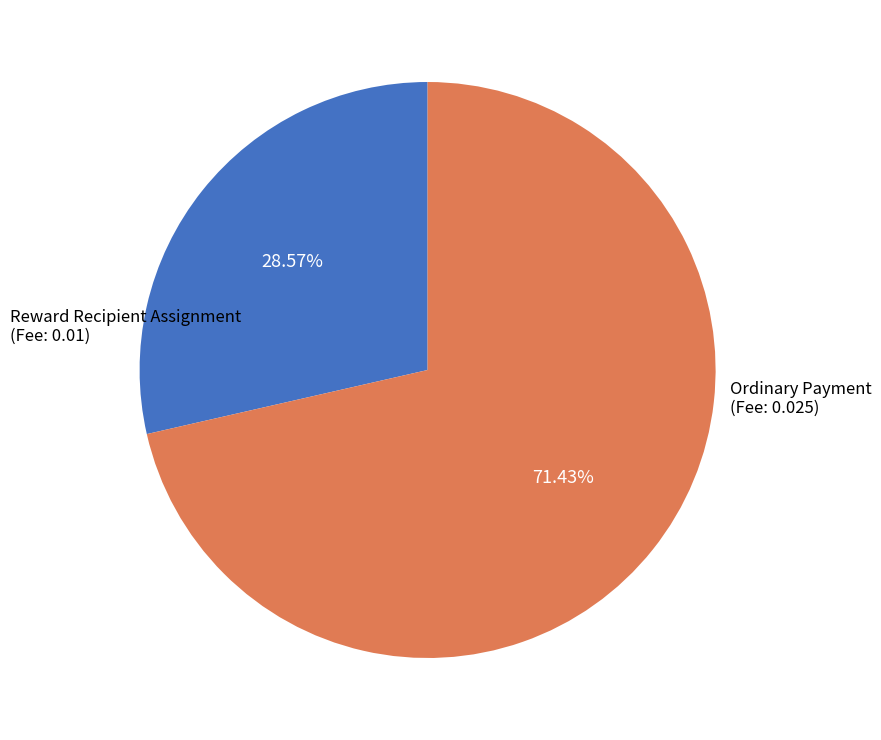

Which slice represents more than half of the pie?

Ordinary Payment (Fee: 0.025)